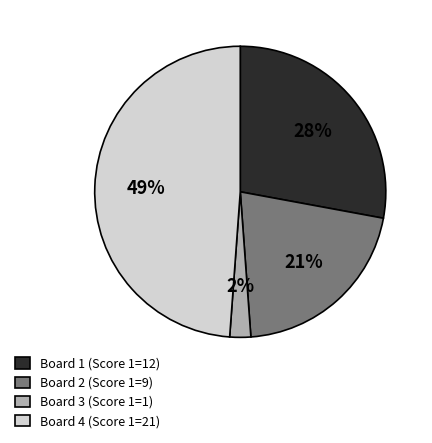

Between Board 1 (Score 1=12) and Board 2 (Score 1=9), which is larger?

Board 1 (Score 1=12)